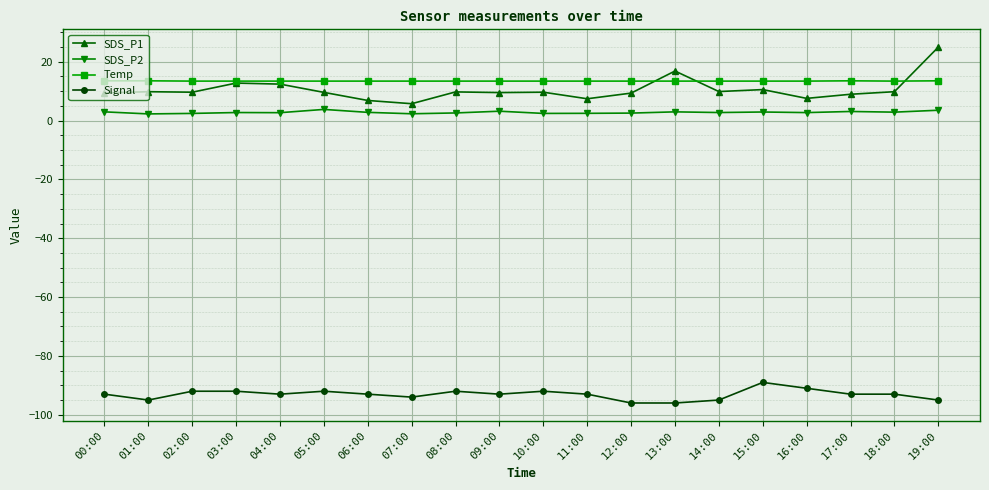

Is this an area chart (filled region under the line)?

No